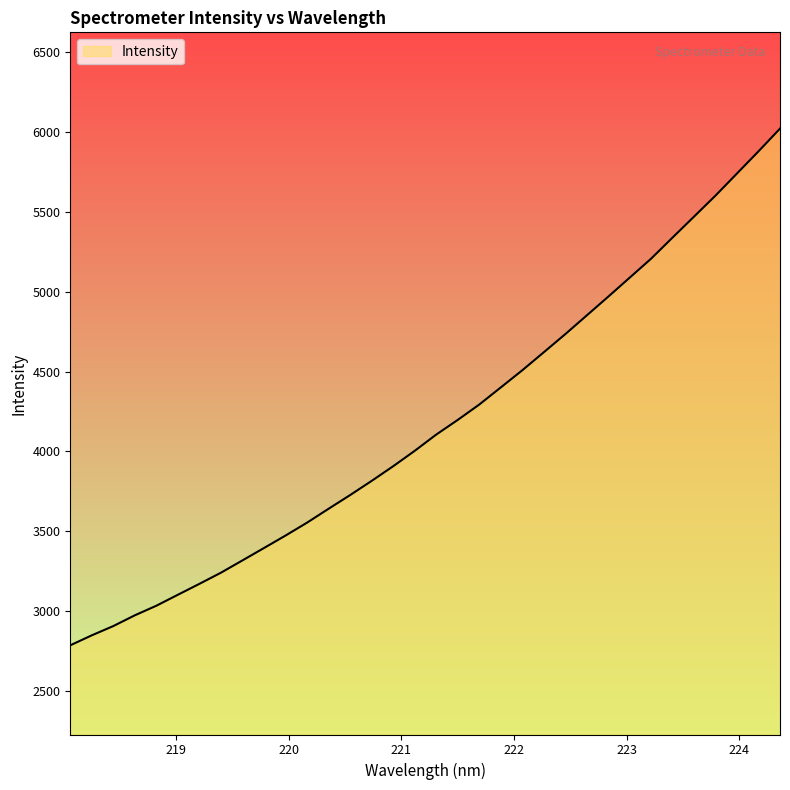

Does the chart have visible grid lines?

No